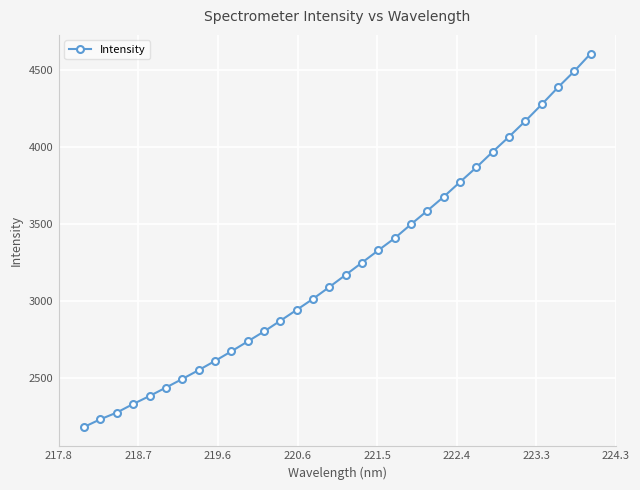

What is the difference between the maximum and second lowest values?

2371.5